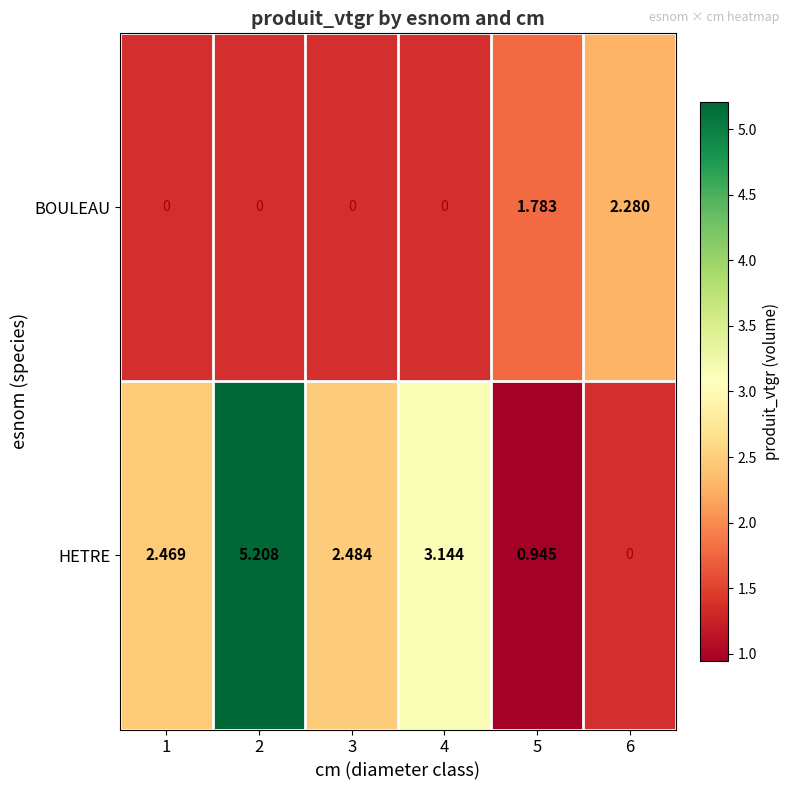

List the labels in order of BOULEAU value, smallest first.

1, 2, 3, 4, 5, 6